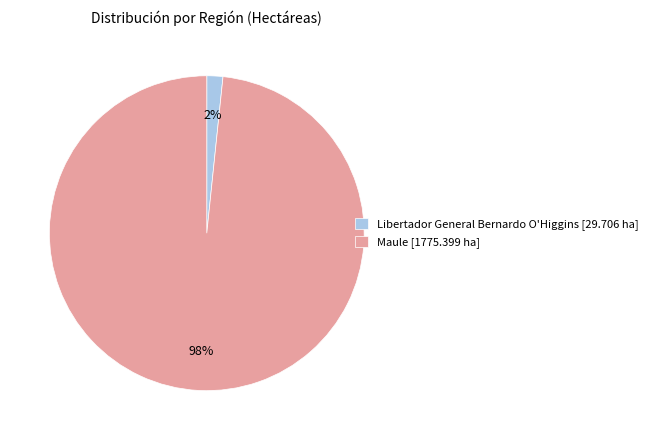

To the nearest percent, what is the average slice percentage?

50%